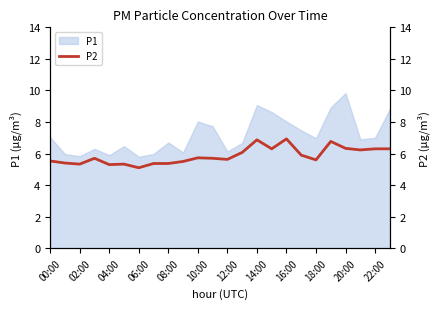

Where is the data nearest to the value 6?

13